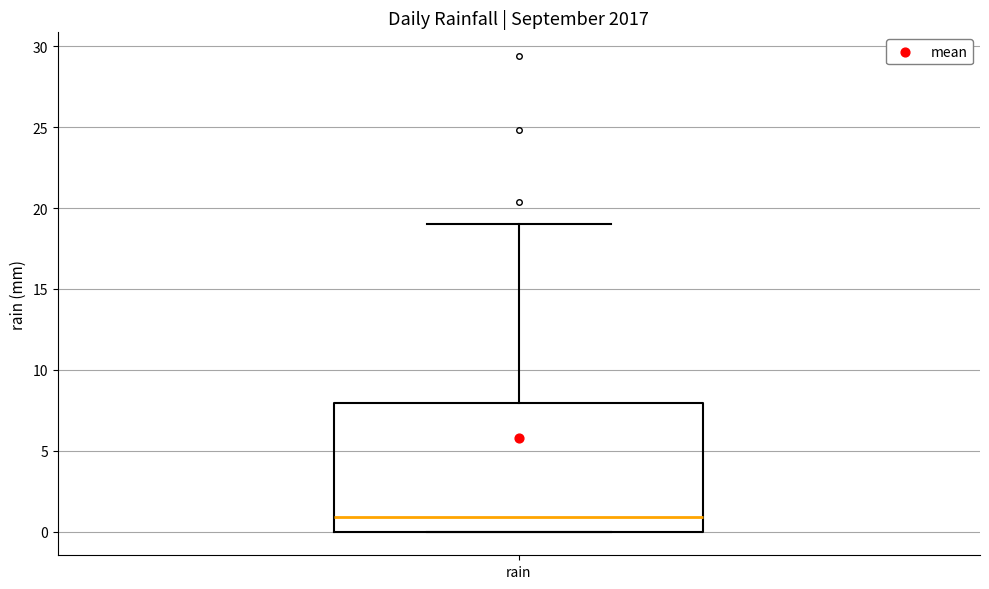

Where does the upper whisker of the box for rain end on the y-axis? The values are not printed on the chart, so give them approximately, as read against the axis.

19